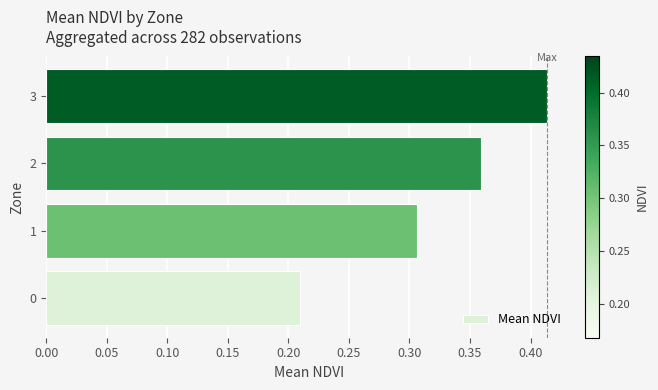

List the labels in order of value, largest first.

3, 2, 1, 0